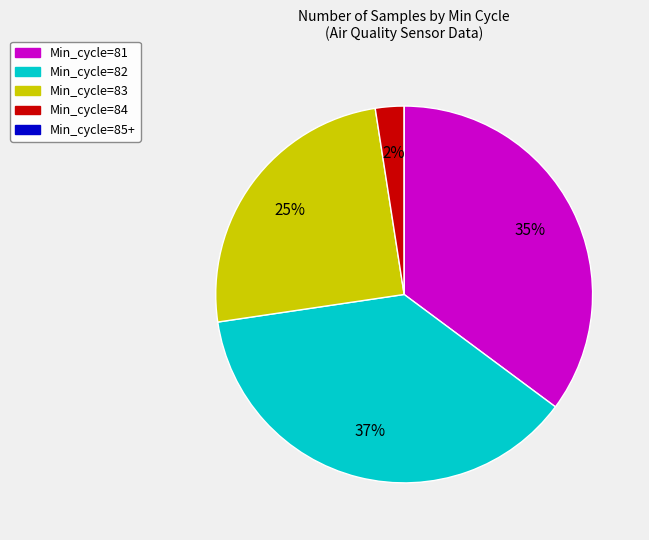

To the nearest percent, what is the difference between the largest and smallest slice percentages?

37%